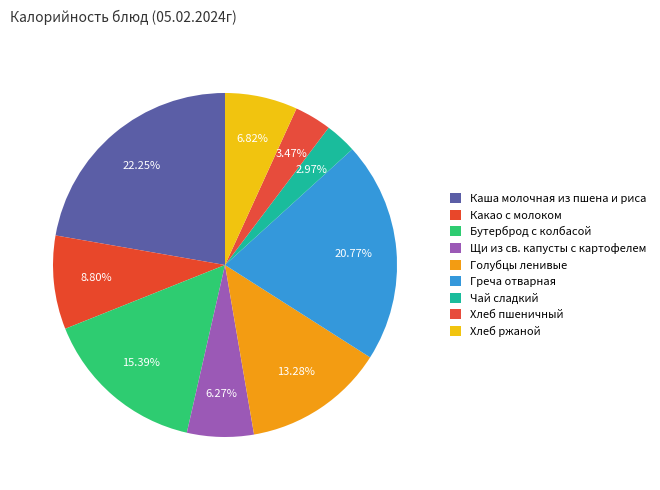

How many slices are in this pie chart?

9